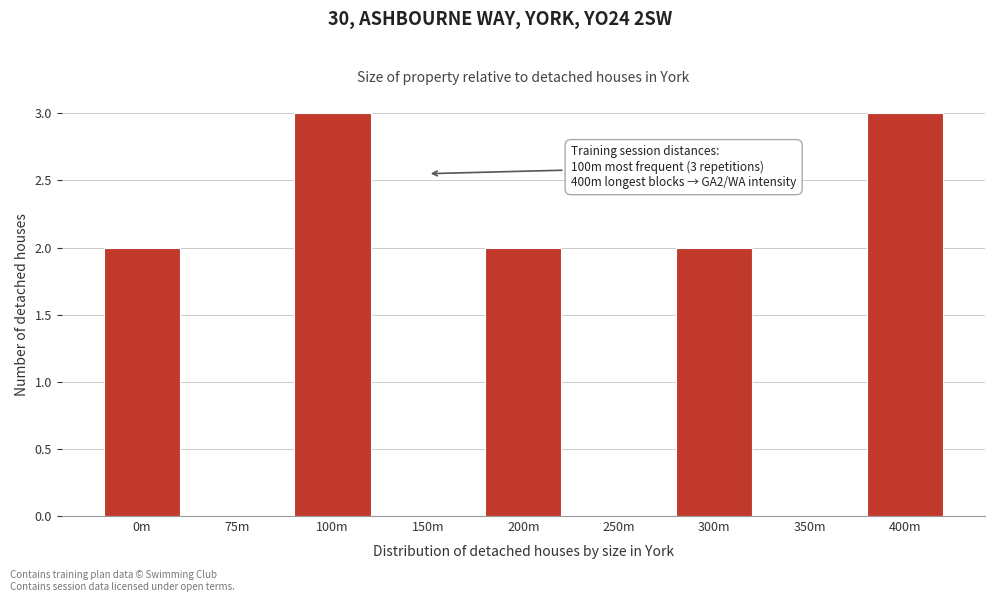

Reading left to right, transcribe all the data shown in this chart.

0m=2	75m=0	100m=3	150m=0	200m=2	250m=0	300m=2	350m=0	400m=3